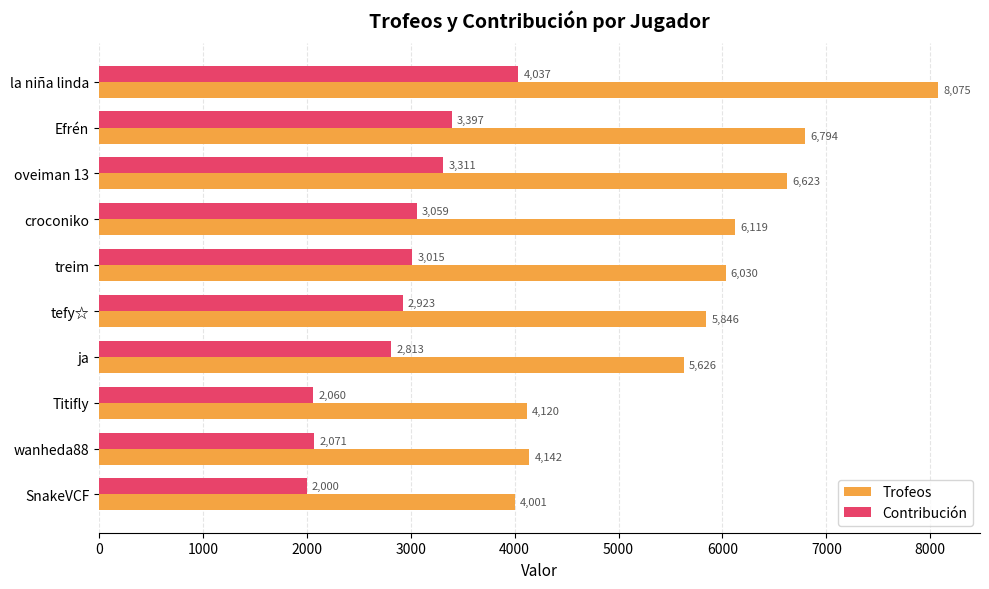

What is the spread (max minus min) of values at tefy☆?

2923